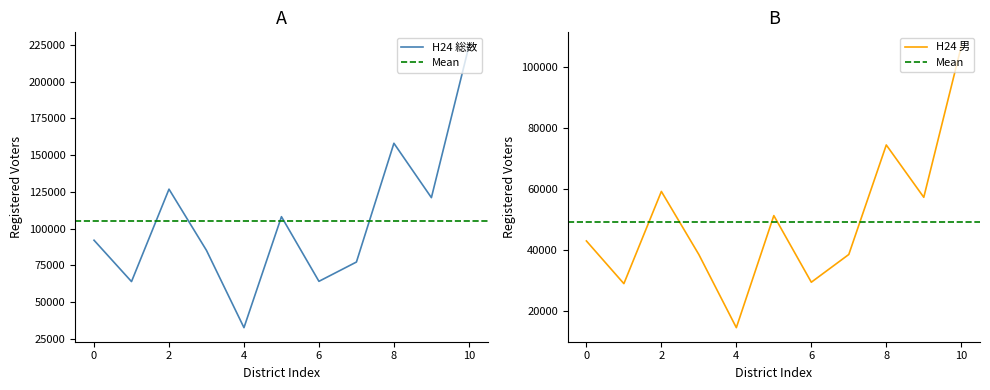

What is the minimum value for H24 総数?

32634